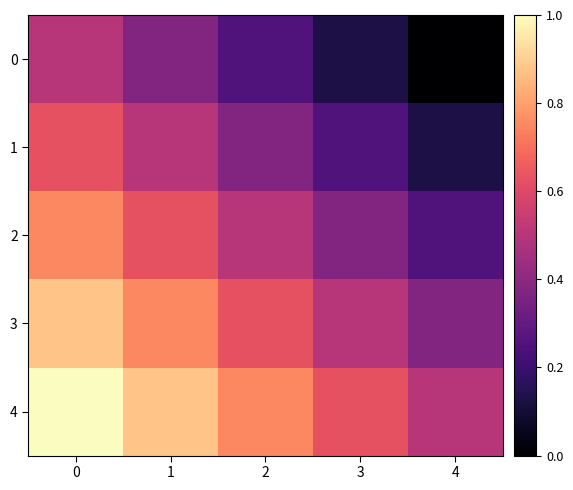

At which category does the chart reach its minimum across all series?

4